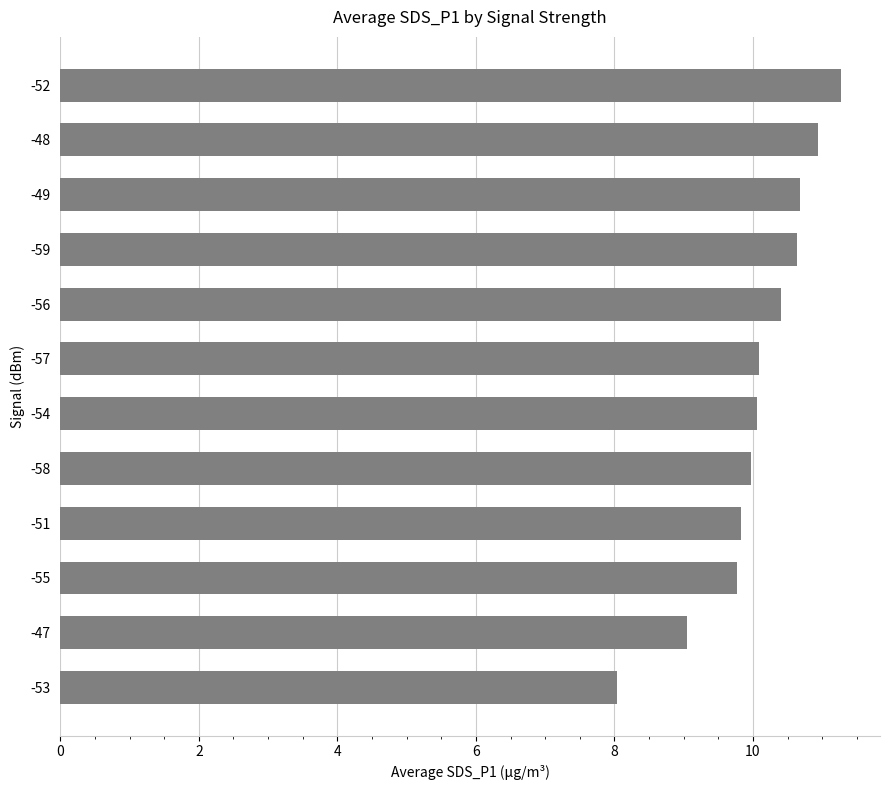

At which label is the value closest to 9?

-47